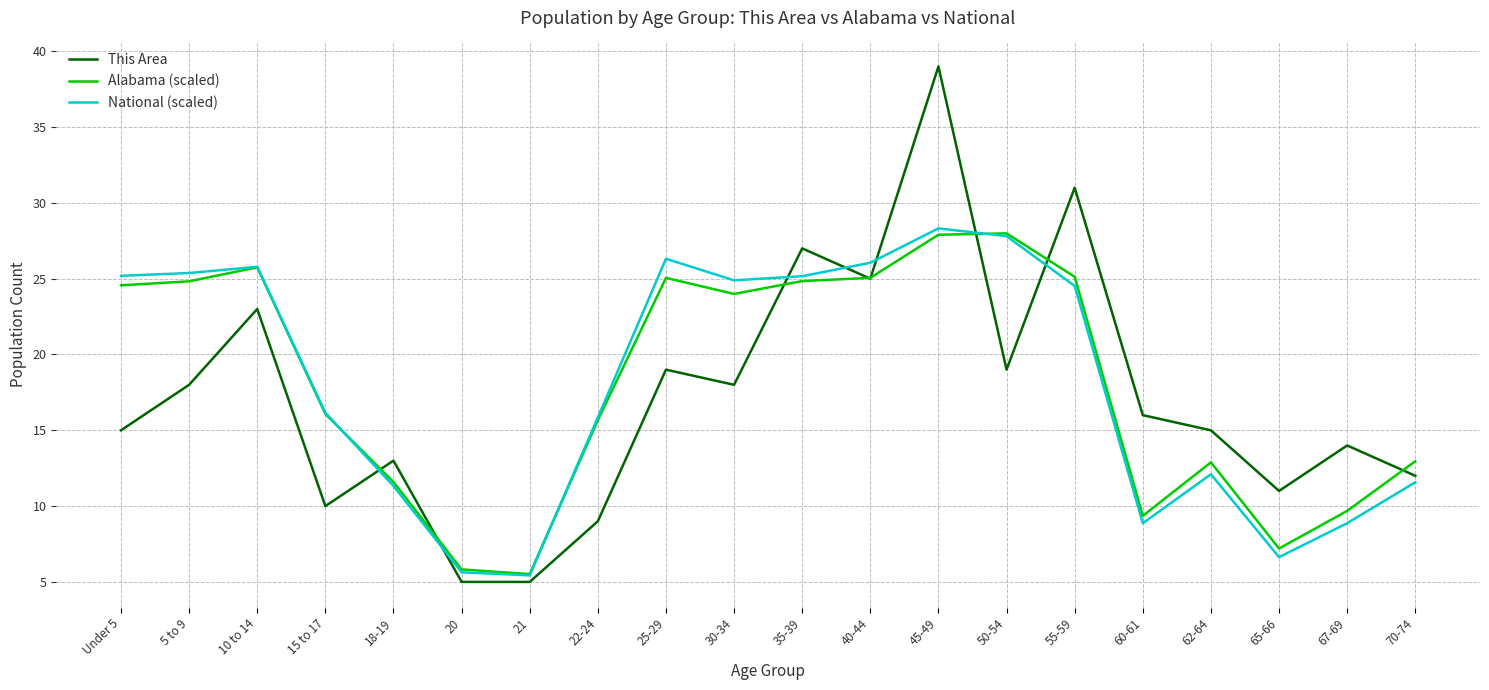

Is it true that Alabama (scaled) equals 3.9 at 15 to 17?

False